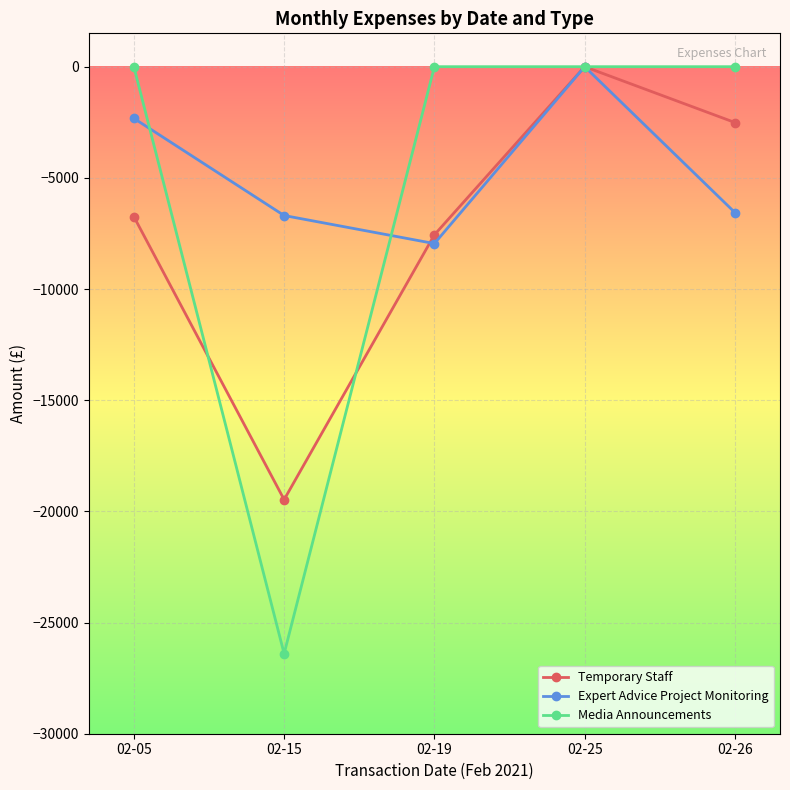

In Expert Advice Project Monitoring, how many points are lower than both neighbors (excluding endpoints)?

1